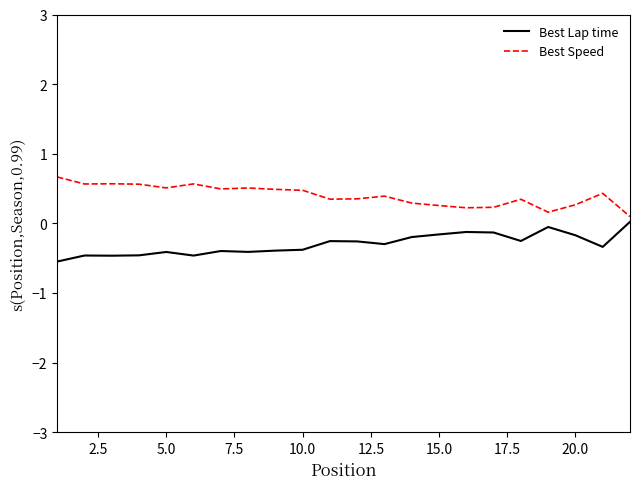

What is the difference between the maximum and minimum values in the Best Lap time series?

0.6